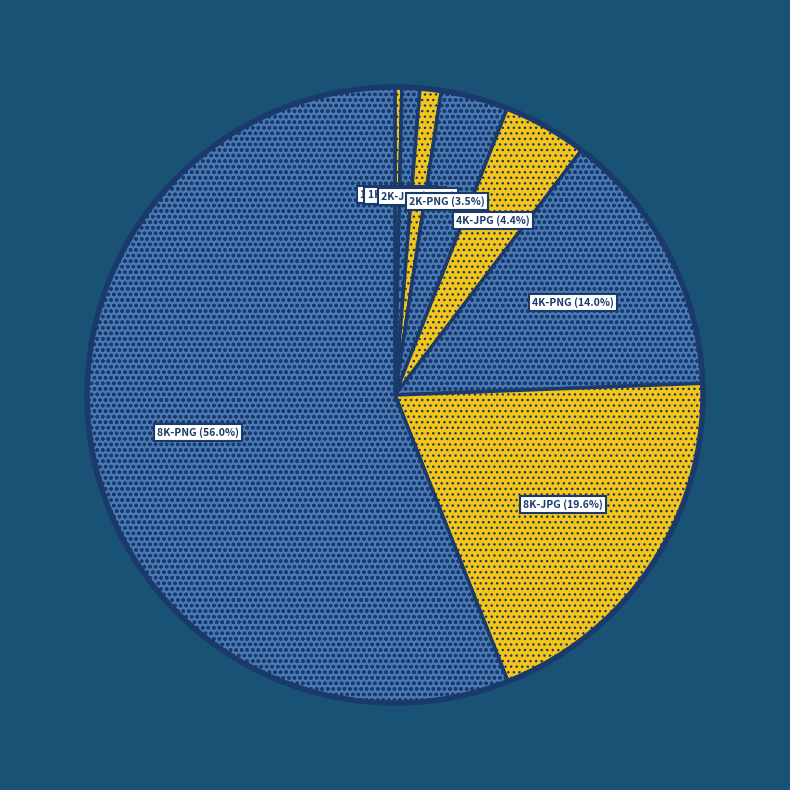

Count the number of slices in the pie.

8